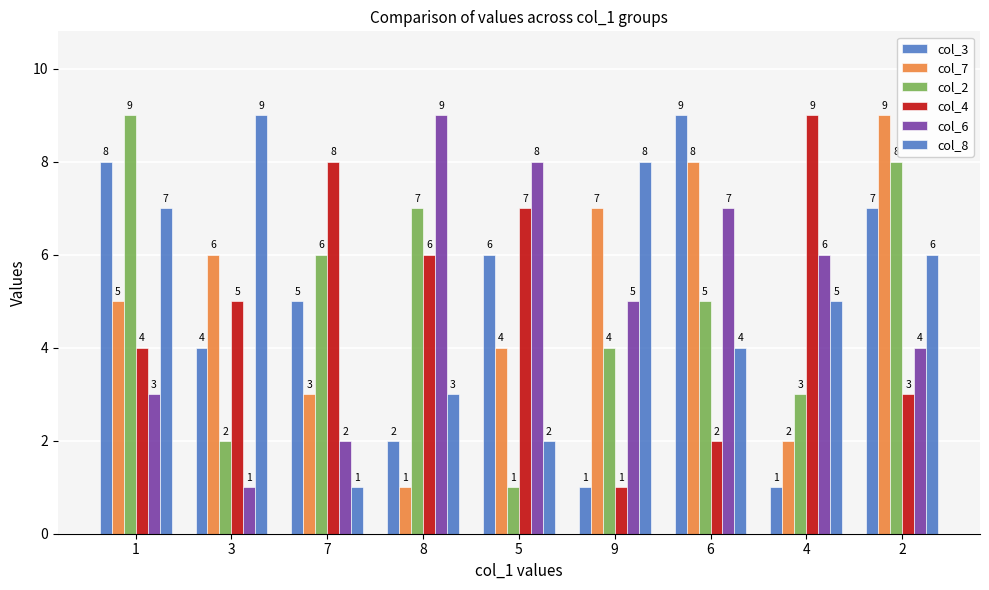

Are the bars grouped side by side (vs. stacked)?

Yes